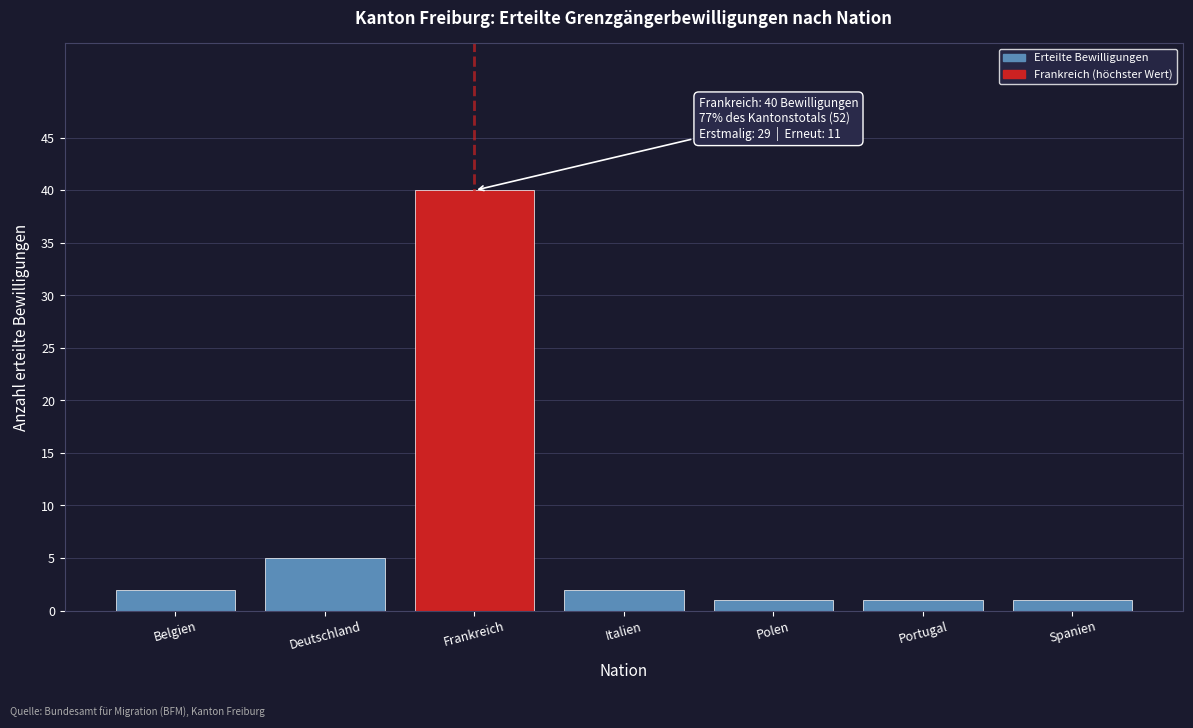

Reading right to left, transcribe all the data shown in this chart.

1	1	1	2	40	5	2